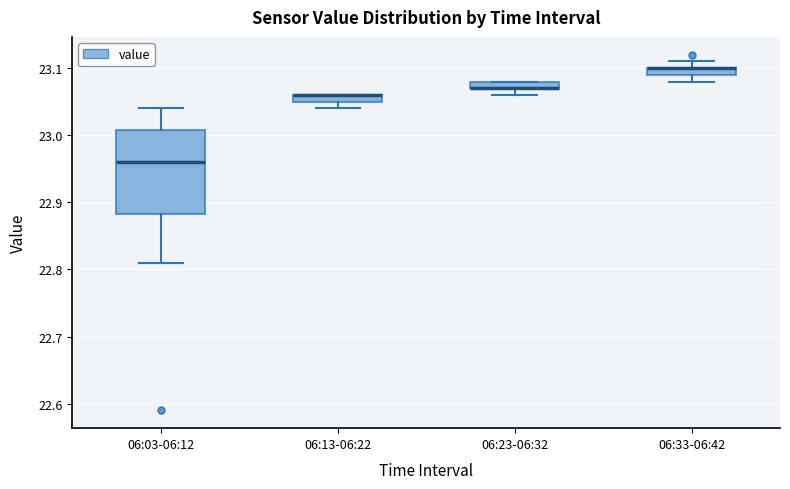

Where does the lower whisker of the box for 06:23-06:32 end on the y-axis? The values are not printed on the chart, so give them approximately, as read against the axis.

23.06